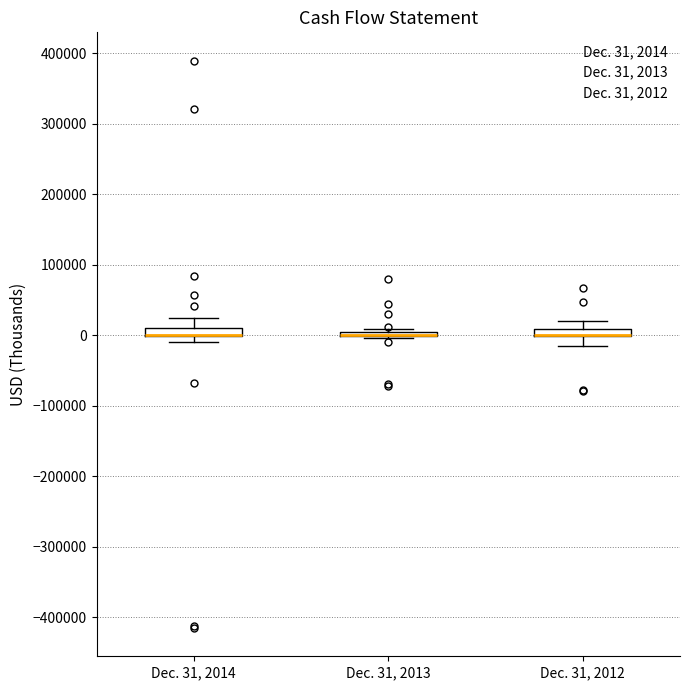

Where is the lower edge of the box for Dec. 31, 2012 on the y-axis? The values are not printed on the chart, so give them approximately, as read against the axis.

0